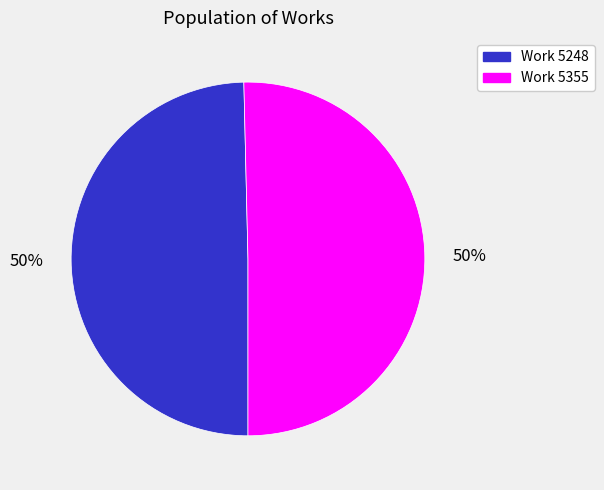

To the nearest percent, what is the average slice percentage?

50%